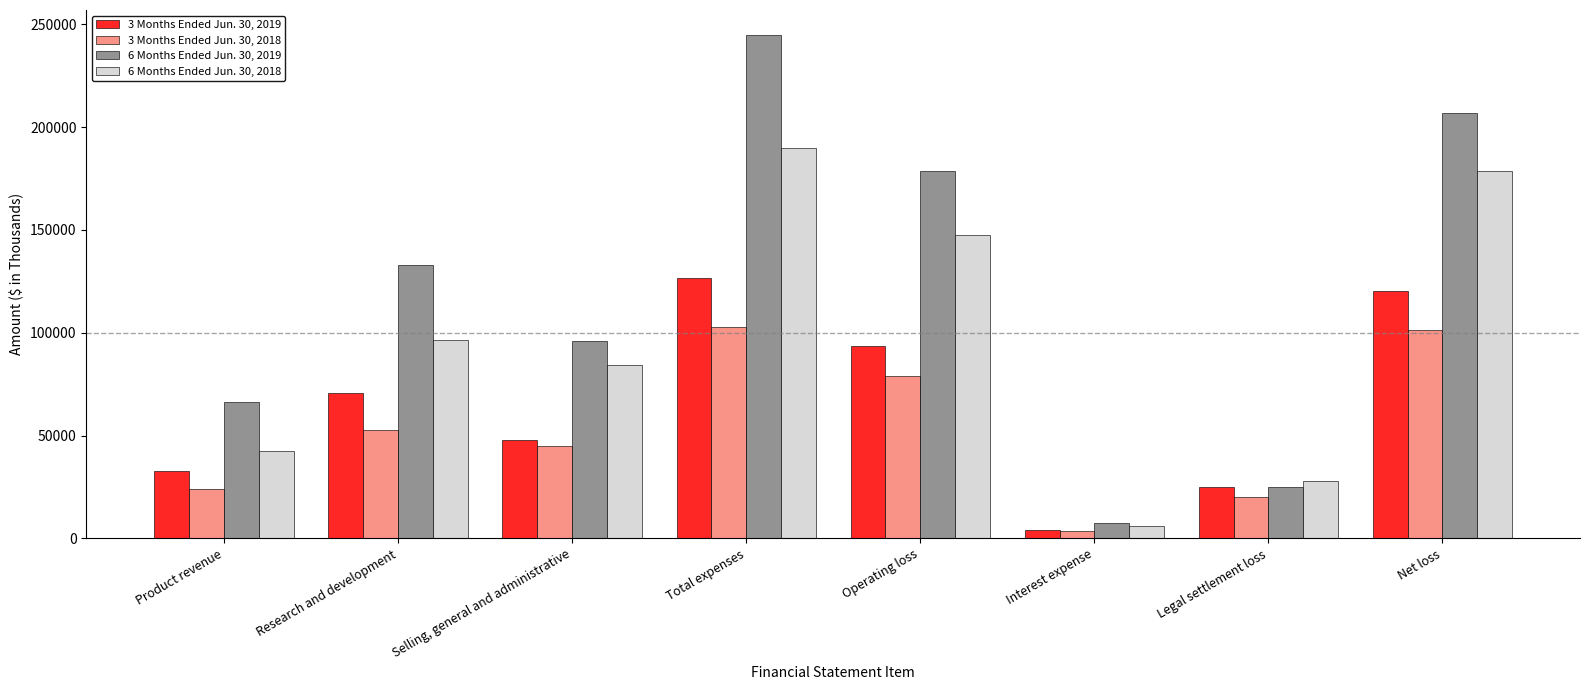

At which label is 3 Months Ended Jun. 30, 2019 closest to 65127?

Research and development